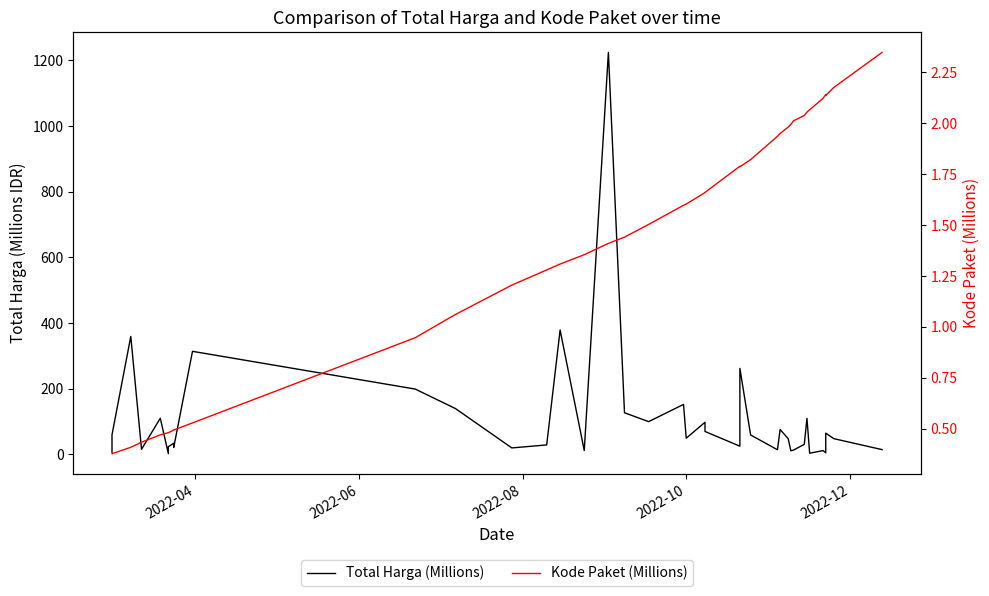

The Total Harga (Millions) series shows 53.1 at 32. True or false?

False